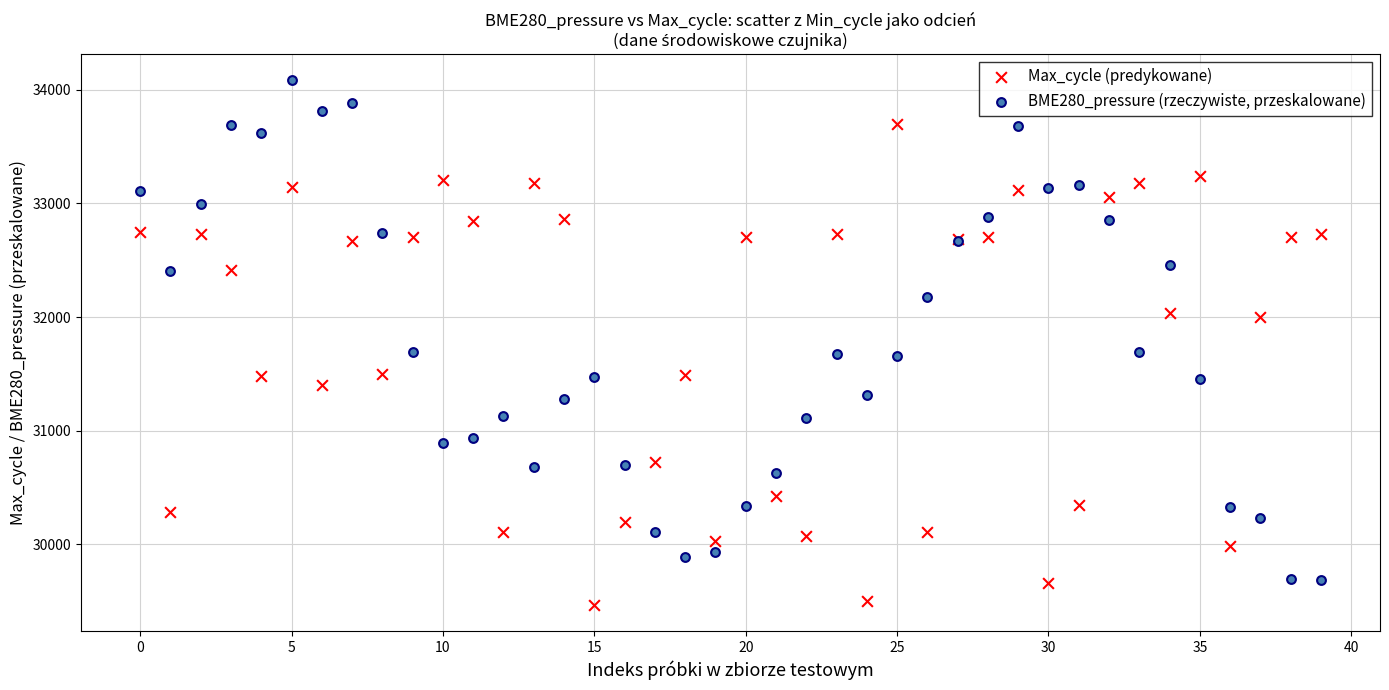

Which series reaches the minimum Y coordinate?

Max_cycle (predykowane)